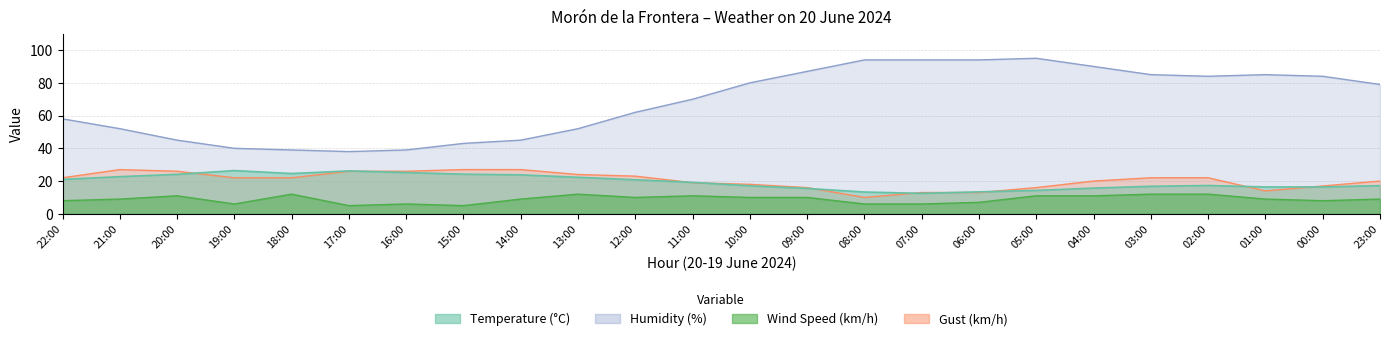

Reading left to right, transcribe all the data shown in this chart.

Temperature (°C): 21.0	22.7	24.1	26.4	24.6	26.2	25.2	24.2	23.8	22.3	20.8	19.2	17.1	15.5	13.3	12.5	13.4	14.3	15.7	16.8	17.3	16.4	16.4	17.2
Humidity (%): 58.0	52.0	45.0	40.0	39.0	38.0	39.0	43.0	45.0	52.0	62.0	70.0	80.0	87.0	94.0	94.0	94.0	95.0	90.0	85.0	84.0	85.0	84.0	79.0
Wind Speed (km/h): 8.0	9.0	11.0	6.0	12.0	5.0	6.0	5.0	9.0	12.0	10.0	11.0	10.0	10.0	6.0	6.0	7.0	11.0	11.0	12.0	12.0	9.0	8.0	9.0
Gust (km/h): 22.0	27.0	26.0	22.0	22.0	26.0	26.0	27.0	27.0	24.0	23.0	19.0	18.0	16.0	10.0	13.0	13.0	16.0	20.0	22.0	22.0	14.0	17.0	20.0